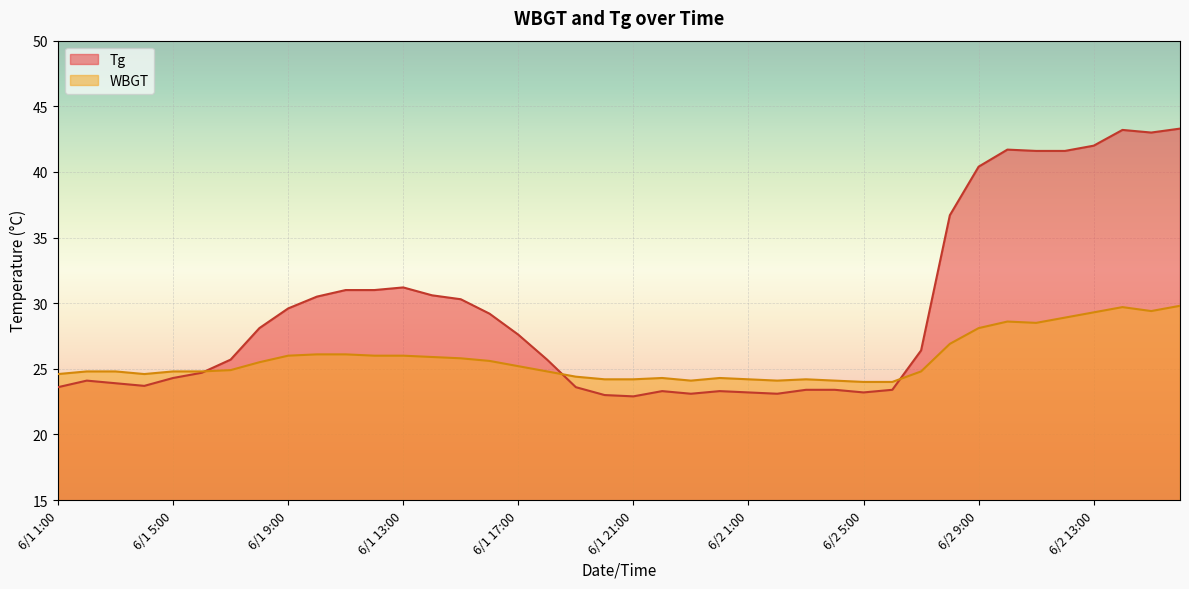

True or false: WBGT has more than 1 interior local peaks.

True